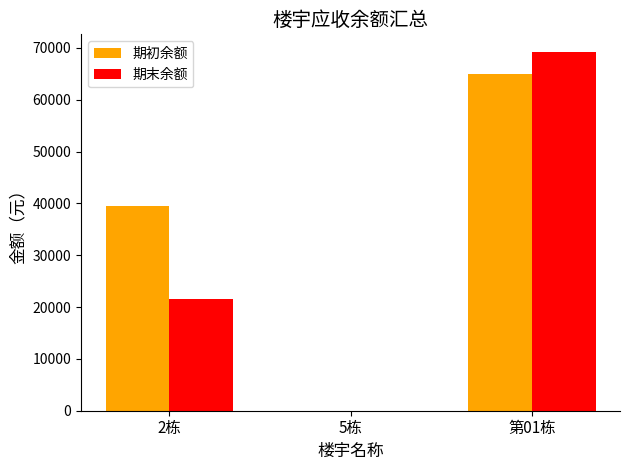

At which label is 期初余额 closest to 32523?

2栋